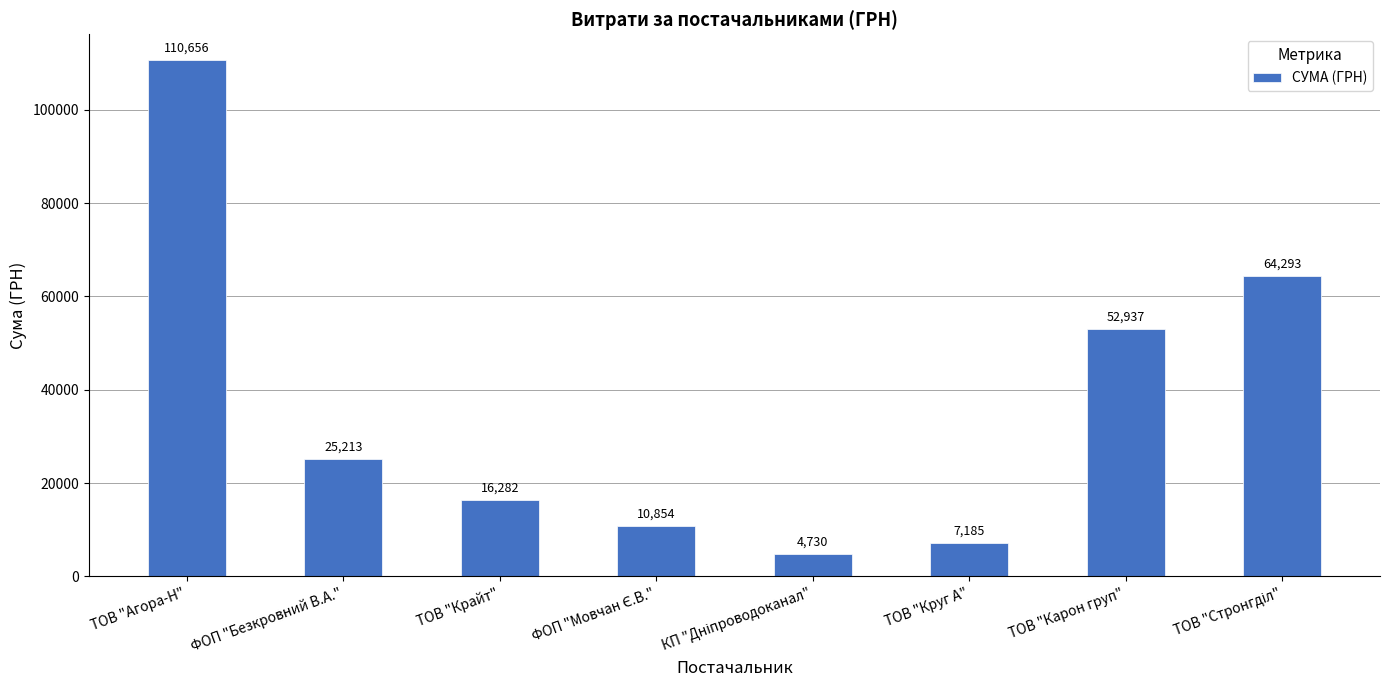

How many series are shown in this chart?

1